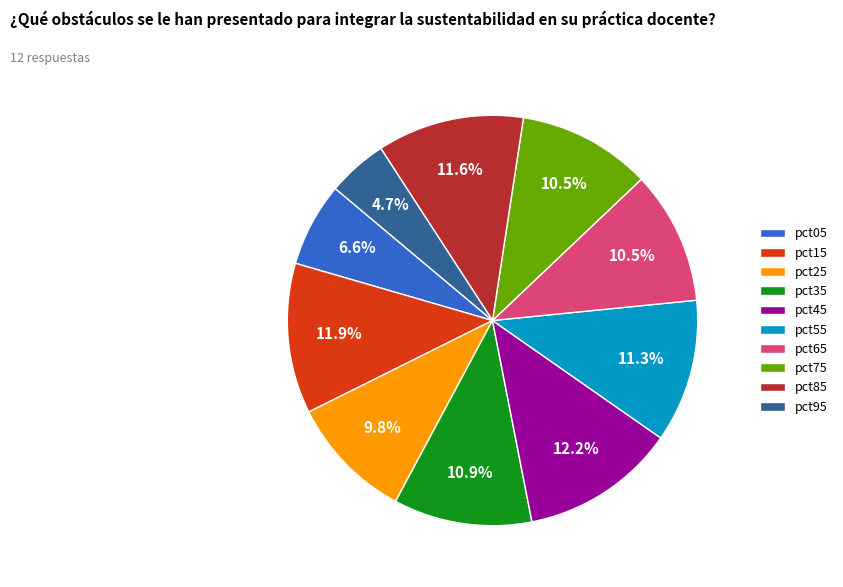

Which slice is the smallest?

pct95